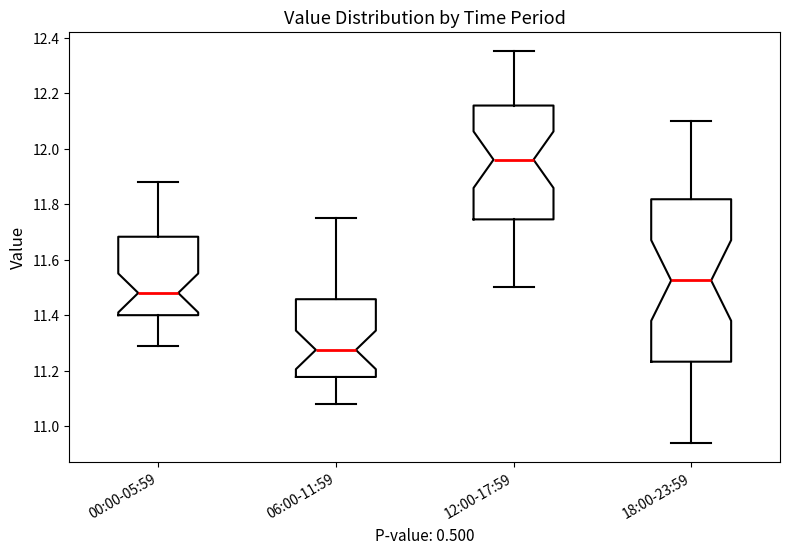

Where does the median line of the box for 00:00-05:59 sit on the y-axis? The values are not printed on the chart, so give them approximately, as read against the axis.

11.48